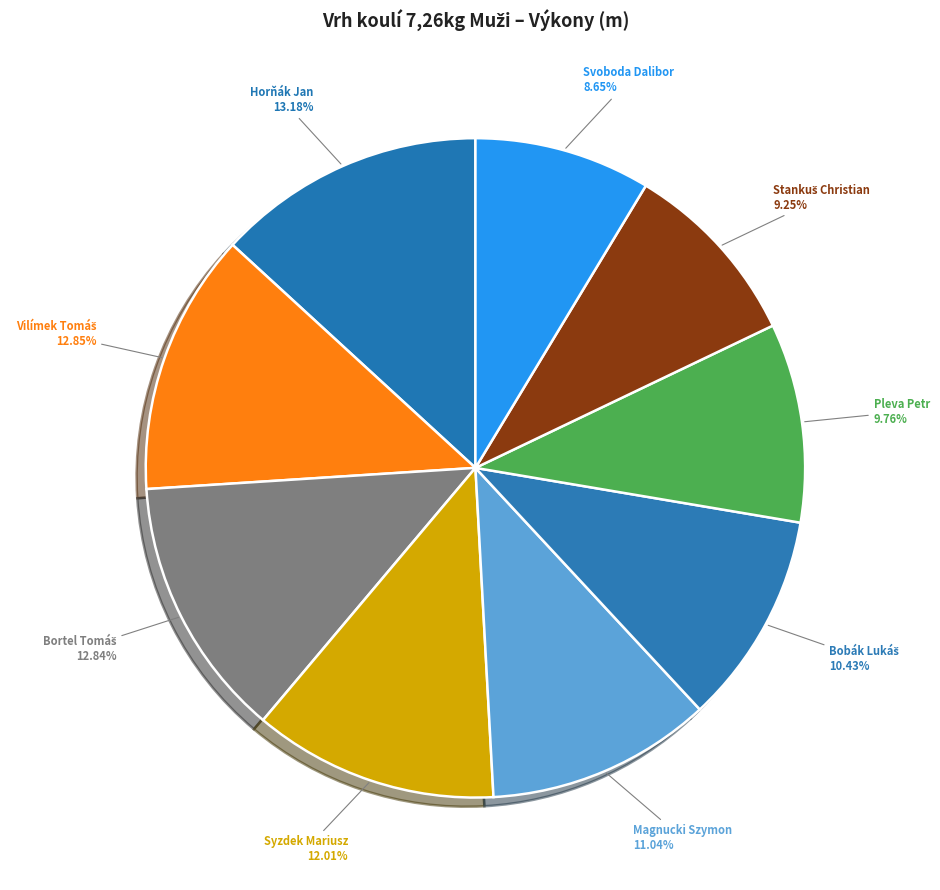

Count the number of slices in the pie.

9